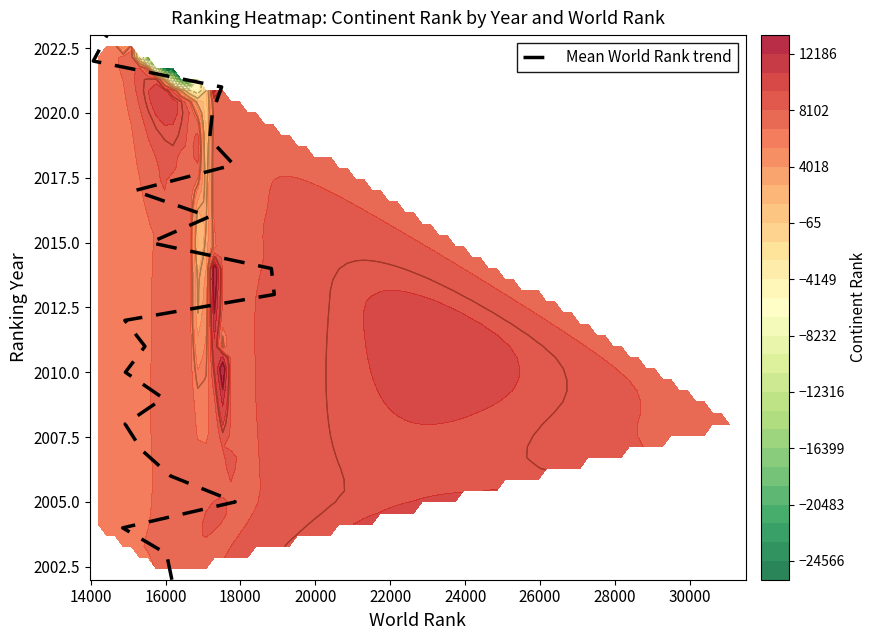

The value at 14000 is 2754. True or false?

False